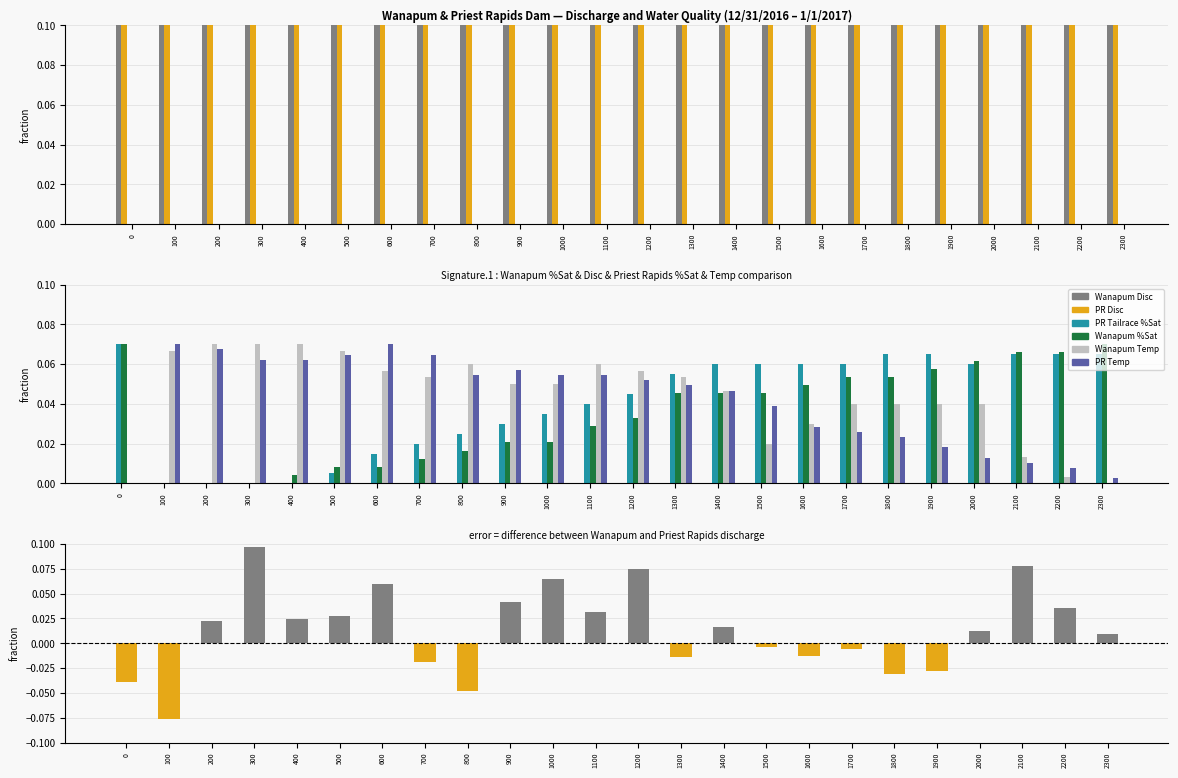

List the labels in order of Priest Rapids Disc (kcfs) value, largest first.

800, 100, 300, 400, 500, 700, 600, 200, 1200, 2300, 1100, 1600, 1000, 2200, 900, 0, 1500, 1400, 1300, 2100, 2000, 1700, 1800, 1900